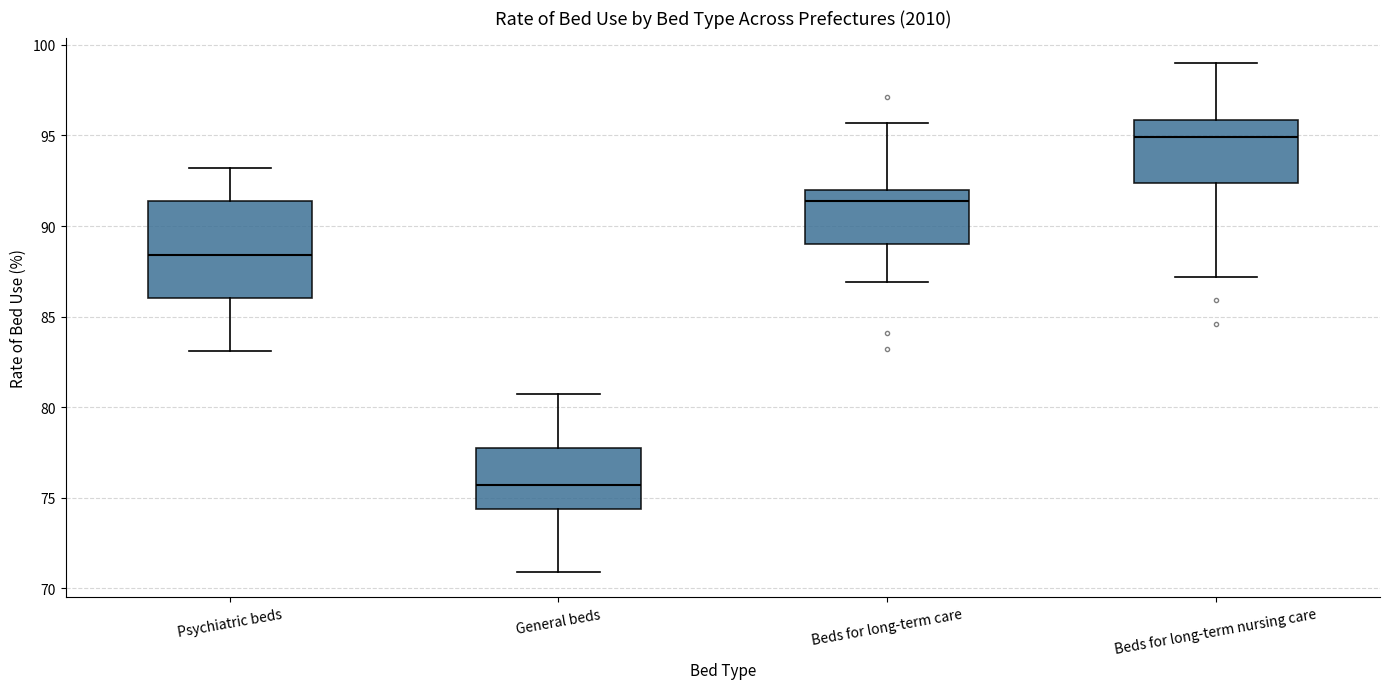

Comparing the boxes themselves (not the whiskers), which one is the tallest?

Psychiatric beds